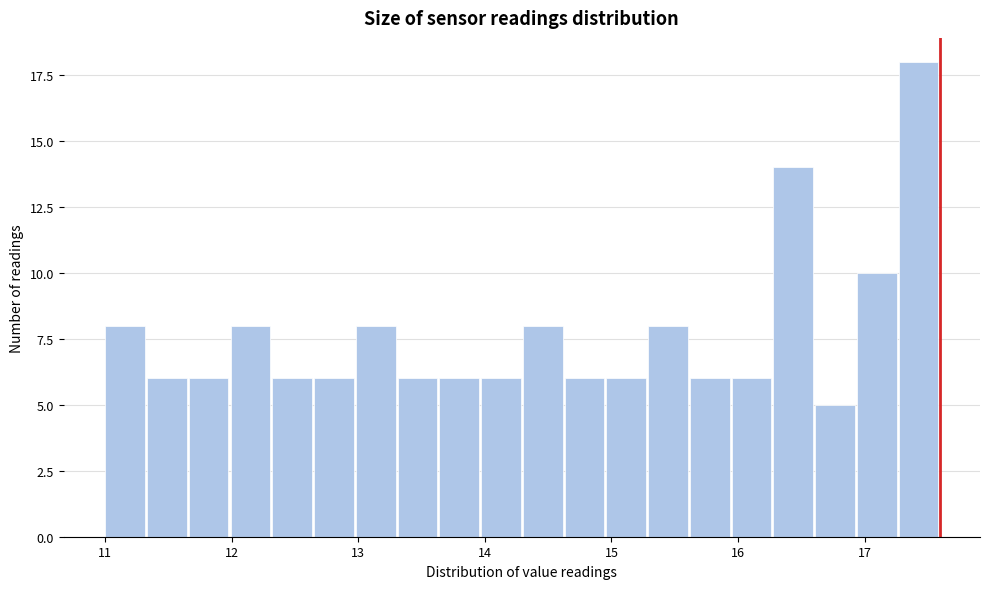

Around what value on the x-axis is the tallest bar? Give the approximate position of its centre, as read against the axis.

17.4